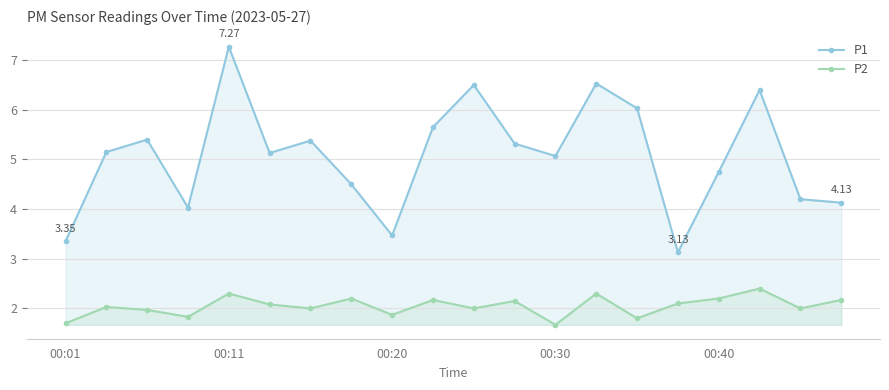

True or false: P2 and P1 cross at least once.

False